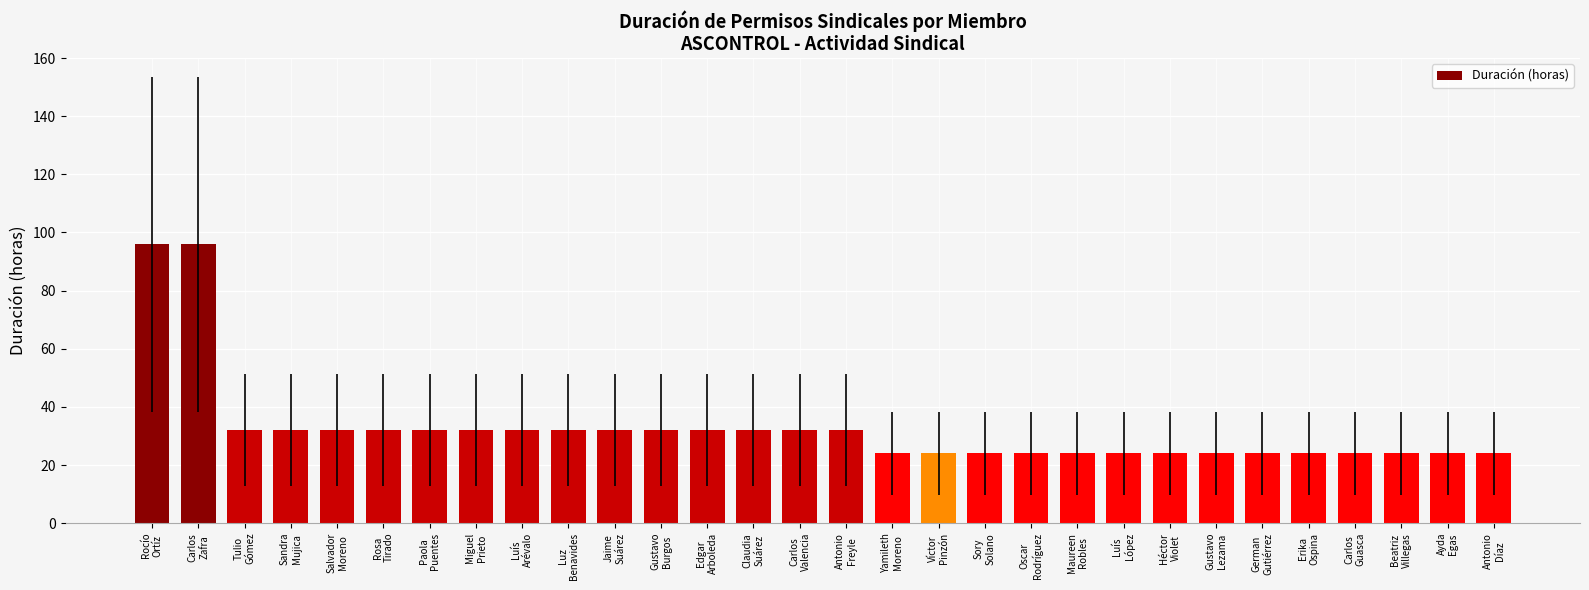

Reading left to right, extract all data points from this chart.

Rocío
Ortíz=96	Carlos
Zafra=96	Tulio
Gómez=32	Sandra
Mujica=32	Salvador
Moreno=32	Rosa
Tirado=32	Paola
Puentes=32	Miguel
Prieto=32	Luís
Arévalo=32	Luz
Benavides=32	Jaime
Suárez=32	Gustavo
Burgos=32	Edgar
Arboleda=32	Claudia
Suárez=32	Carlos
Valencia=32	Antonio
Freyle=32	Yamileth
Moreno=24	Víctor
Pinzón=24	Sory
Solano=24	Oscar
Rodríguez=24	Maureen
Robles=24	Luís
López=24	Héctor
Violet=24	Gustavo
Lezama=24	German
Gutiérrez=24	Erika
Ospina=24	Carlos
Guasca=24	Beatriz
Villegas=24	Ayda
Egas=24	Antonio
Díaz=24